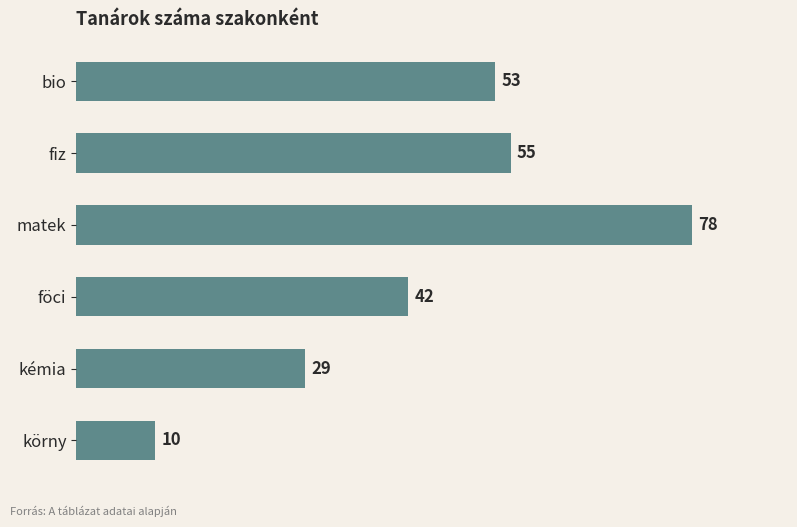

The chart shows a value of 55 at fiz. True or false?

True